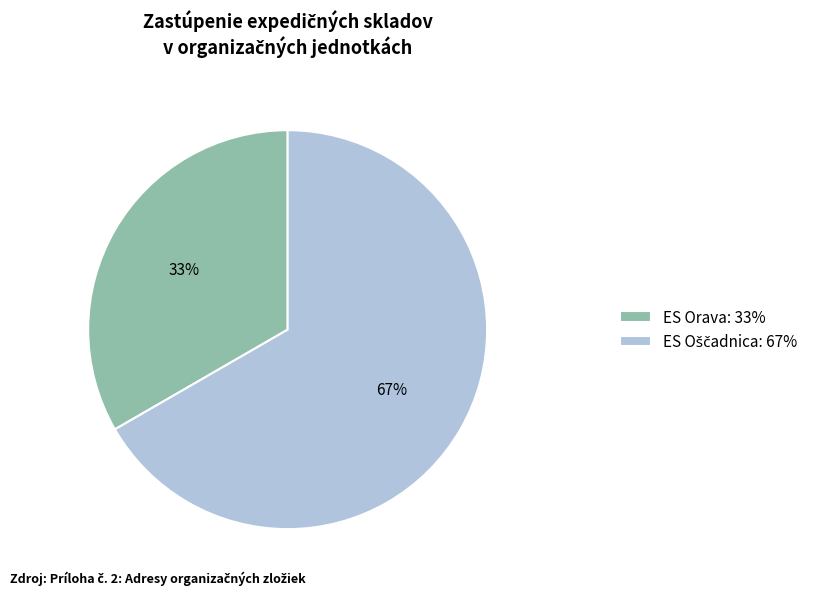

Does ES Orava: 33% account for over 50% of the chart?

No